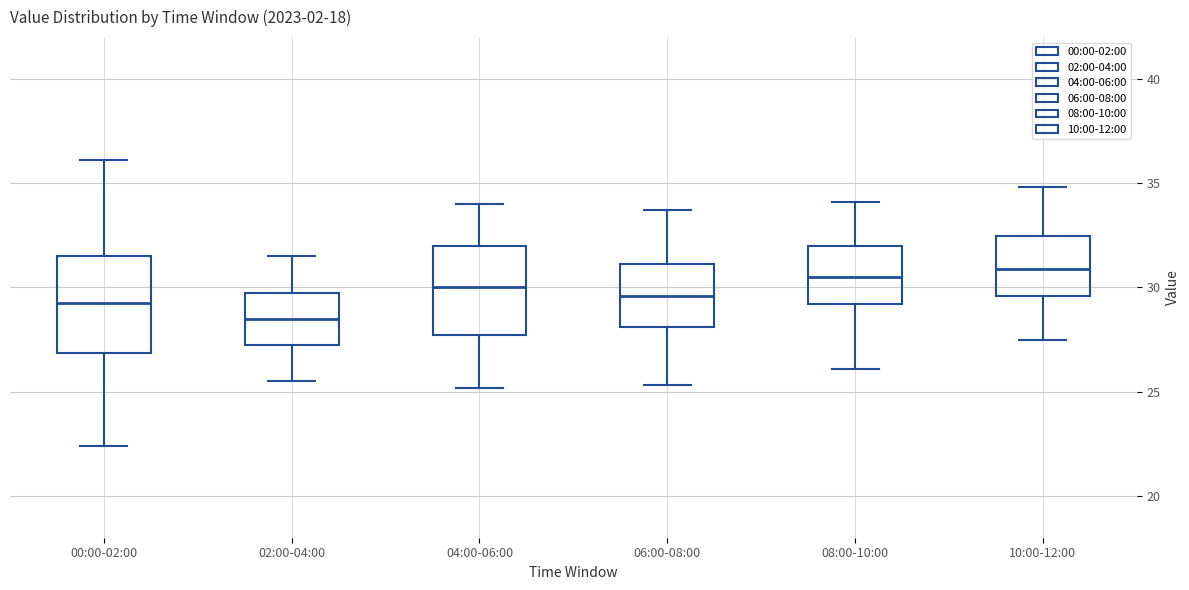

Reading left to right, read every box against the y-axis: the position of its median line, the range the box covers, and the ends of its whiskers. The values are not printed on the chart, so give them approximately, as read against the axis.

00:00-02:00: median 29.0, box 27.0 to 31.5, whiskers 22.5 to 36.0
02:00-04:00: median 28.5, box 27.5 to 30.0, whiskers 25.5 to 31.5
04:00-06:00: median 30.0, box 27.5 to 32.0, whiskers 25.0 to 34.0
06:00-08:00: median 29.5, box 28.0 to 31.0, whiskers 25.5 to 33.5
08:00-10:00: median 30.5, box 29.0 to 32.0, whiskers 26.0 to 34.0
10:00-12:00: median 31.0, box 29.5 to 32.5, whiskers 27.5 to 35.0